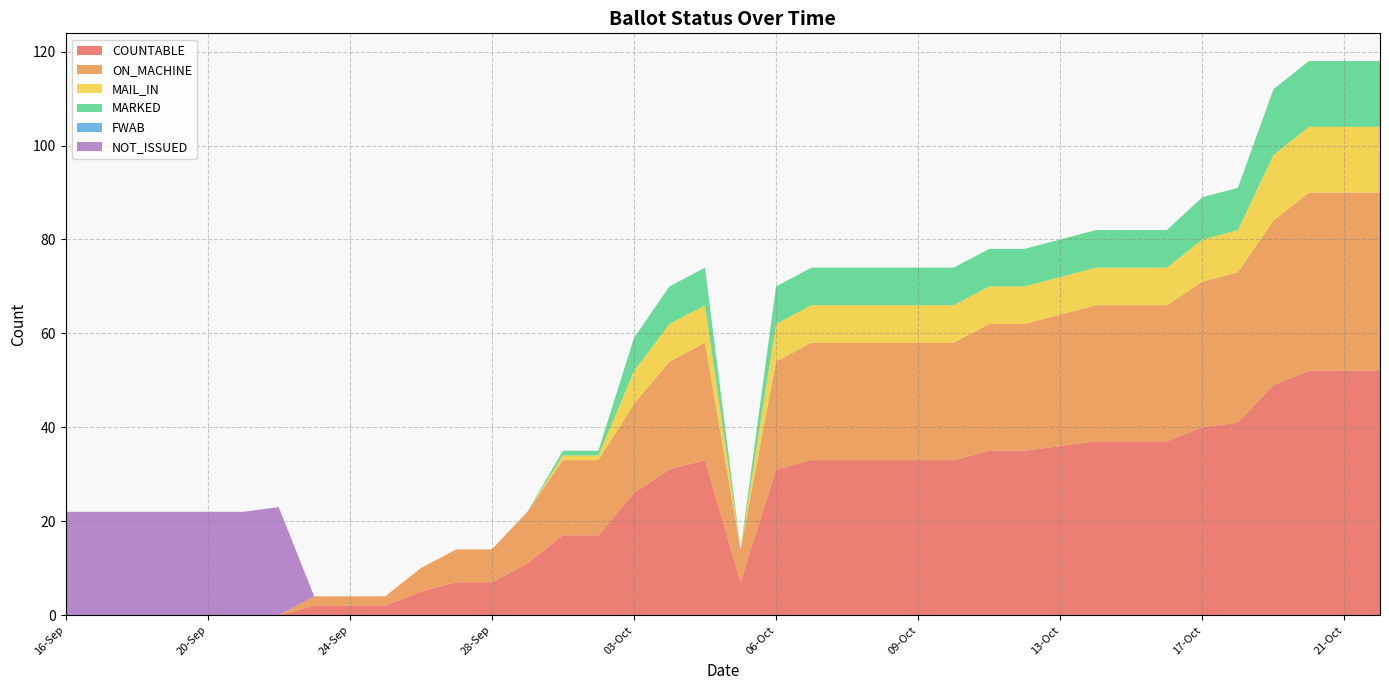

Reading left to right, extract all data points from this chart.

COUNTABLE: 16-Sep=0	17-Sep=0	18-Sep=0	19-Sep=0	20-Sep=0	21-Sep=0	22-Sep=0	23-Sep=2	24-Sep=2	25-Sep=2	26-Sep=5	27-Sep=7	28-Sep=7	29-Sep=11	30-Sep=17	02-Oct=17	03-Oct=26	04-Oct=31	05-Oct(14)=33	05-Oct(22)=7	06-Oct=31	06-Oct(14)=33	07-Oct=33	08-Oct=33	09-Oct=33	10-Oct=33	11-Oct=35	12-Oct=35	13-Oct=36	14-Oct=37	15-Oct=37	16-Oct=37	17-Oct=40	18-Oct=41	19-Oct=49	20-Oct=52	21-Oct=52	22-Oct=52
ON_MACHINE: 16-Sep=0	17-Sep=0	18-Sep=0	19-Sep=0	20-Sep=0	21-Sep=0	22-Sep=0	23-Sep=2	24-Sep=2	25-Sep=2	26-Sep=5	27-Sep=7	28-Sep=7	29-Sep=11	30-Sep=16	02-Oct=16	03-Oct=19	04-Oct=23	05-Oct(14)=25	05-Oct(22)=7	06-Oct=23	06-Oct(14)=25	07-Oct=25	08-Oct=25	09-Oct=25	10-Oct=25	11-Oct=27	12-Oct=27	13-Oct=28	14-Oct=29	15-Oct=29	16-Oct=29	17-Oct=31	18-Oct=32	19-Oct=35	20-Oct=38	21-Oct=38	22-Oct=38
MAIL_IN: 16-Sep=0	17-Sep=0	18-Sep=0	19-Sep=0	20-Sep=0	21-Sep=0	22-Sep=0	23-Sep=0	24-Sep=0	25-Sep=0	26-Sep=0	27-Sep=0	28-Sep=0	29-Sep=0	30-Sep=1	02-Oct=1	03-Oct=7	04-Oct=8	05-Oct(14)=8	05-Oct(22)=0	06-Oct=8	06-Oct(14)=8	07-Oct=8	08-Oct=8	09-Oct=8	10-Oct=8	11-Oct=8	12-Oct=8	13-Oct=8	14-Oct=8	15-Oct=8	16-Oct=8	17-Oct=9	18-Oct=9	19-Oct=14	20-Oct=14	21-Oct=14	22-Oct=14
MARKED: 16-Sep=0	17-Sep=0	18-Sep=0	19-Sep=0	20-Sep=0	21-Sep=0	22-Sep=0	23-Sep=0	24-Sep=0	25-Sep=0	26-Sep=0	27-Sep=0	28-Sep=0	29-Sep=0	30-Sep=1	02-Oct=1	03-Oct=7	04-Oct=8	05-Oct(14)=8	05-Oct(22)=0	06-Oct=8	06-Oct(14)=8	07-Oct=8	08-Oct=8	09-Oct=8	10-Oct=8	11-Oct=8	12-Oct=8	13-Oct=8	14-Oct=8	15-Oct=8	16-Oct=8	17-Oct=9	18-Oct=9	19-Oct=14	20-Oct=14	21-Oct=14	22-Oct=14
FWAB: 16-Sep=0	17-Sep=0	18-Sep=0	19-Sep=0	20-Sep=0	21-Sep=0	22-Sep=0	23-Sep=0	24-Sep=0	25-Sep=0	26-Sep=0	27-Sep=0	28-Sep=0	29-Sep=0	30-Sep=0	02-Oct=0	03-Oct=0	04-Oct=0	05-Oct(14)=0	05-Oct(22)=0	06-Oct=0	06-Oct(14)=0	07-Oct=0	08-Oct=0	09-Oct=0	10-Oct=0	11-Oct=0	12-Oct=0	13-Oct=0	14-Oct=0	15-Oct=0	16-Oct=0	17-Oct=0	18-Oct=0	19-Oct=0	20-Oct=0	21-Oct=0	22-Oct=0
NOT_ISSUED: 16-Sep=22	17-Sep=22	18-Sep=22	19-Sep=22	20-Sep=22	21-Sep=22	22-Sep=23	23-Sep=0	24-Sep=0	25-Sep=0	26-Sep=0	27-Sep=0	28-Sep=0	29-Sep=0	30-Sep=0	02-Oct=0	03-Oct=0	04-Oct=0	05-Oct(14)=0	05-Oct(22)=0	06-Oct=0	06-Oct(14)=0	07-Oct=0	08-Oct=0	09-Oct=0	10-Oct=0	11-Oct=0	12-Oct=0	13-Oct=0	14-Oct=0	15-Oct=0	16-Oct=0	17-Oct=0	18-Oct=0	19-Oct=0	20-Oct=0	21-Oct=0	22-Oct=0